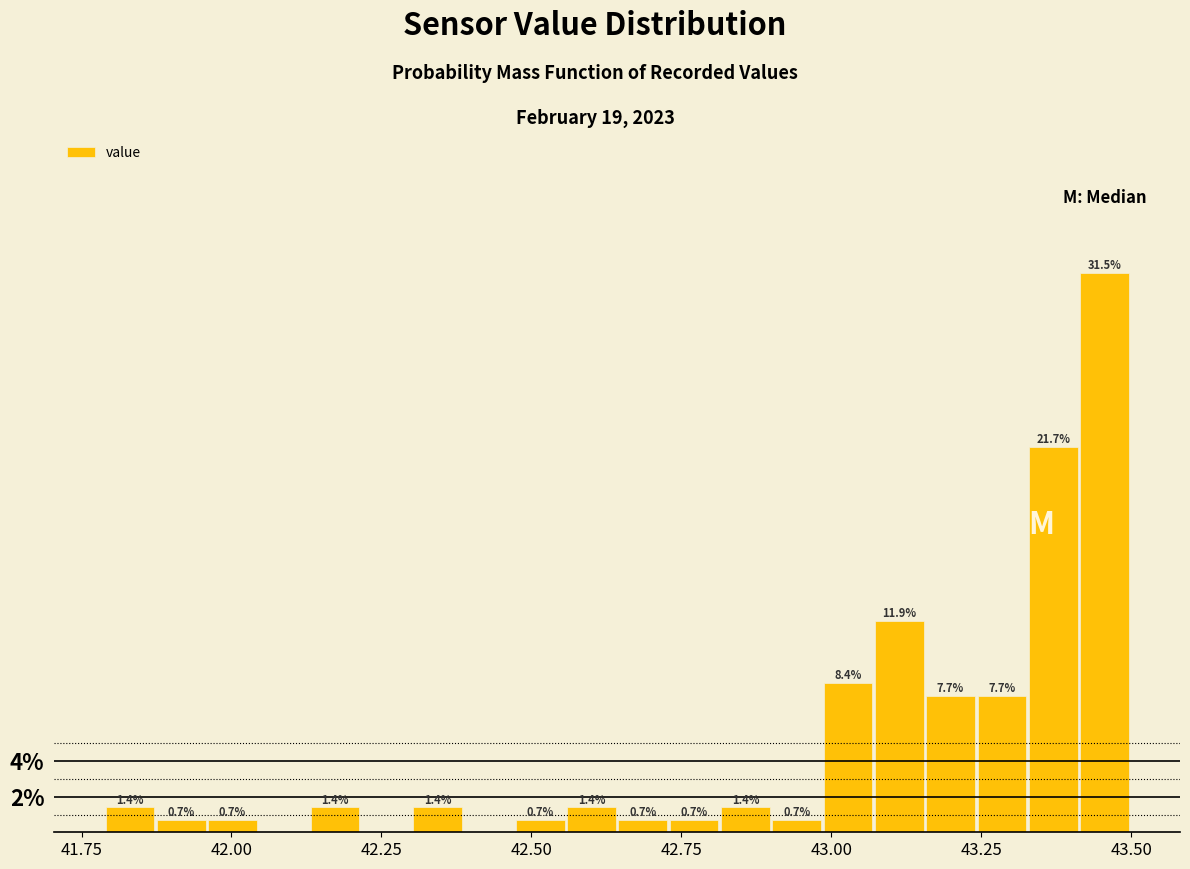

Around what value on the x-axis is the tallest bar? Give the approximate position of its centre, as read against the axis.

43.45